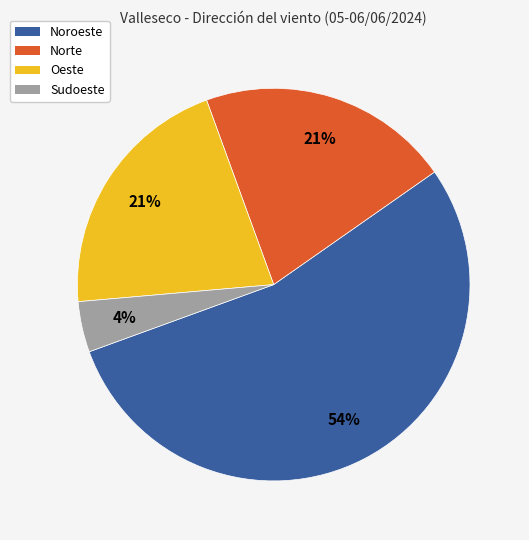

Combined, do Noroeste and Oeste account for over 50%?

Yes